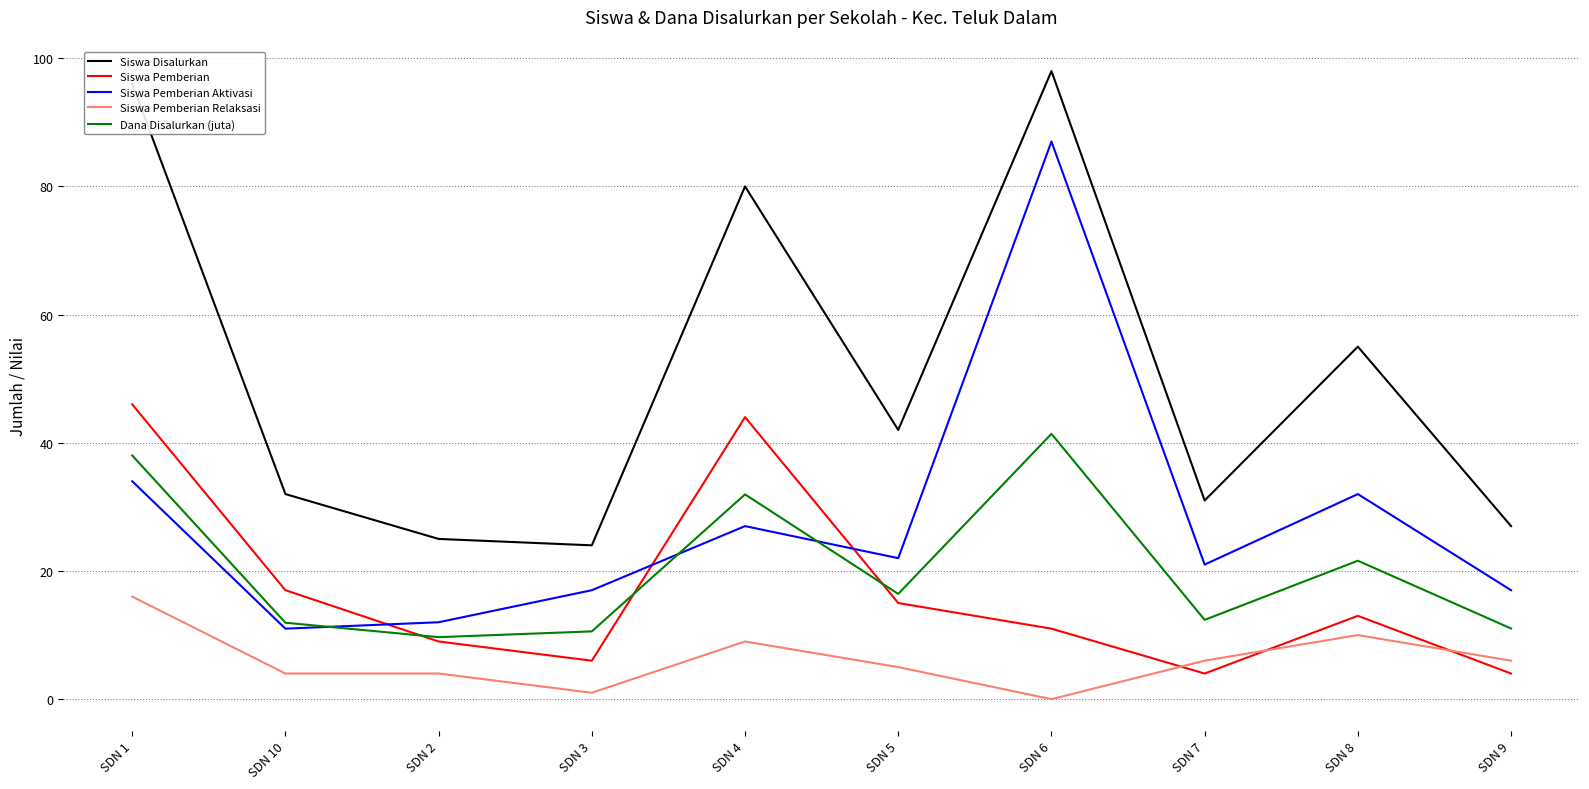

Rank the series by their maximum value, from highest to lowest.

Siswa Disalurkan, Siswa Pemberian Aktivasi, Siswa Pemberian, Dana Disalurkan (juta), Siswa Pemberian Relaksasi